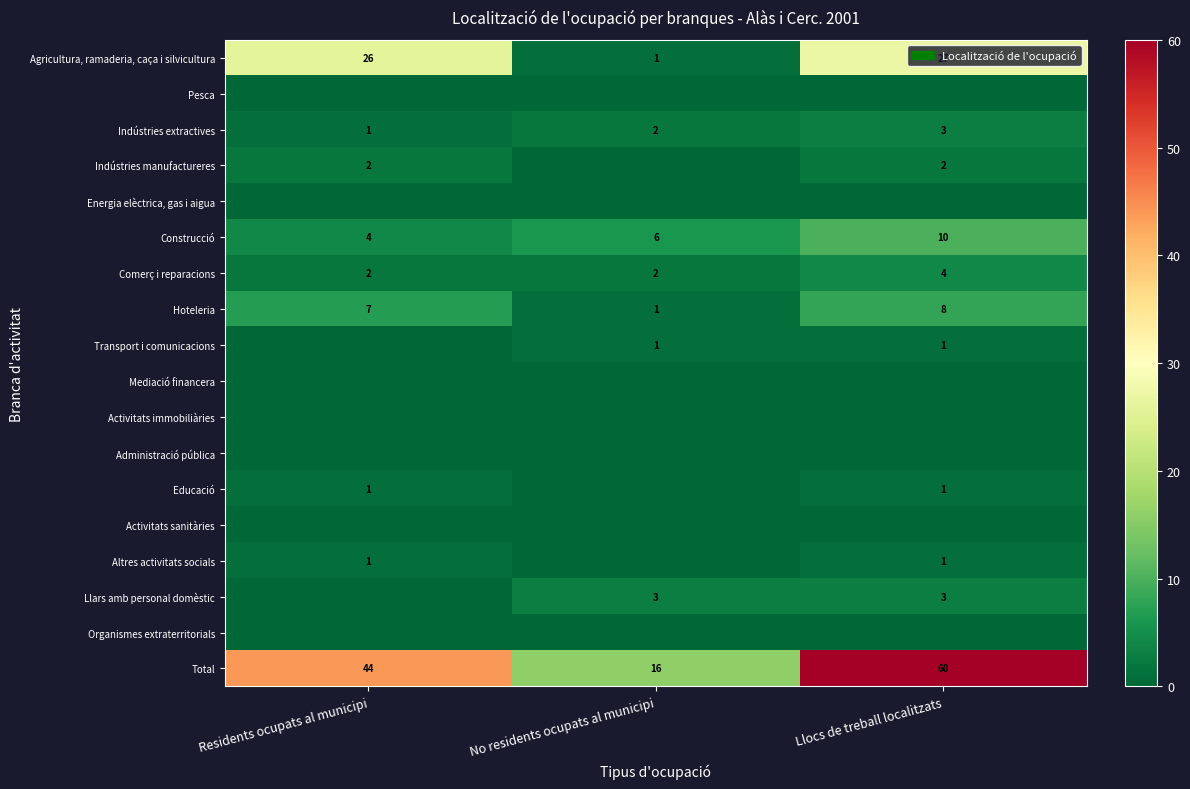

At which label does Total reach its minimum?

No residents ocupats al municipi